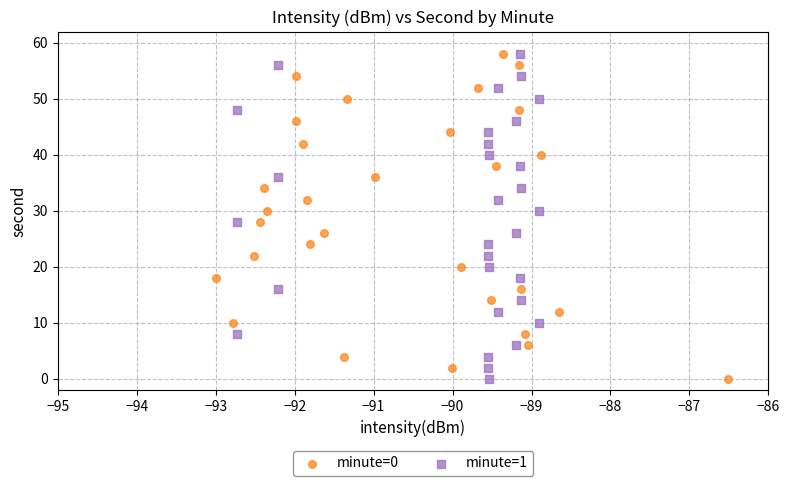

What are all the series names shown in the legend?

minute=0, minute=1